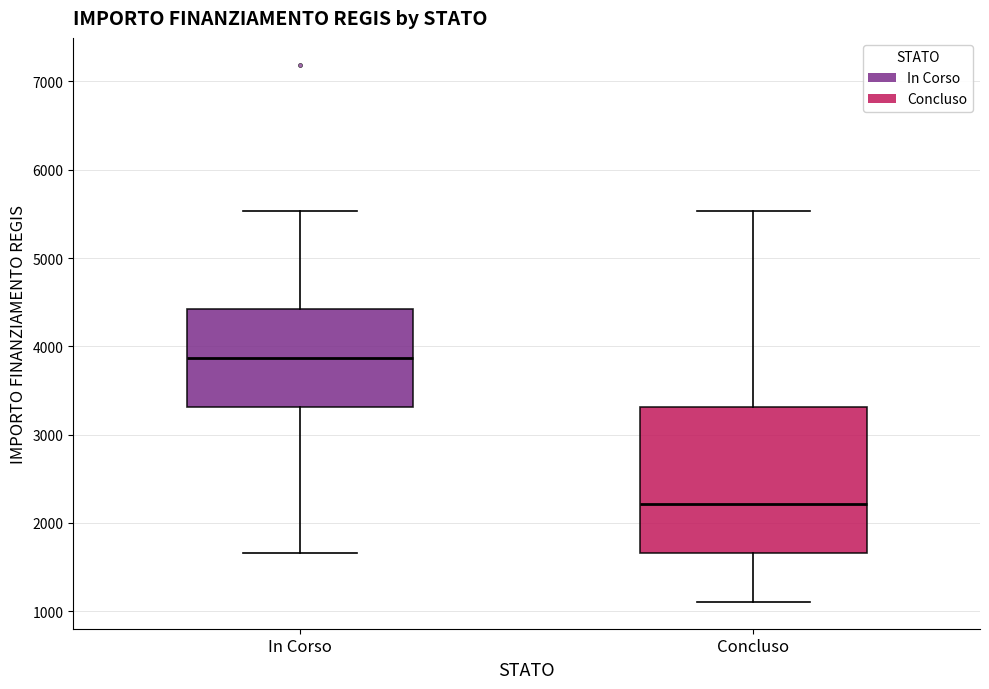

Which box's median line is the highest?

In Corso